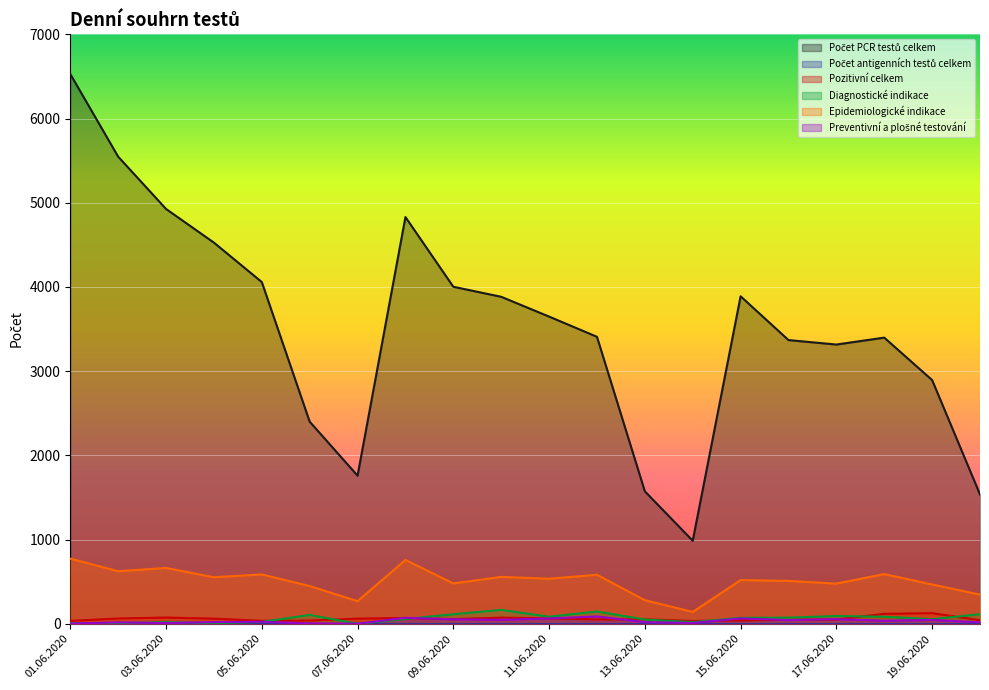

What is the maximum value shown in the chart?

6528